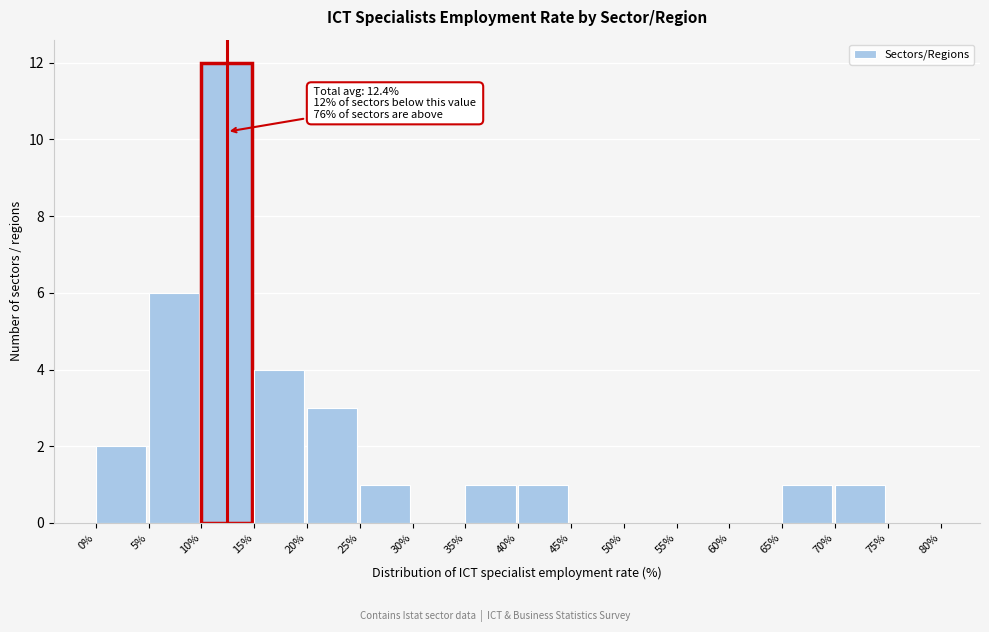

Which range on the x-axis has the tallest bar?

10% to 15%